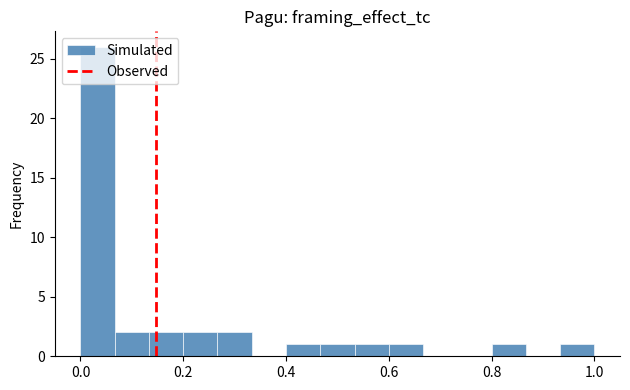

Read against the x-axis, roughly where is the centre of the tallest bar?

0.04